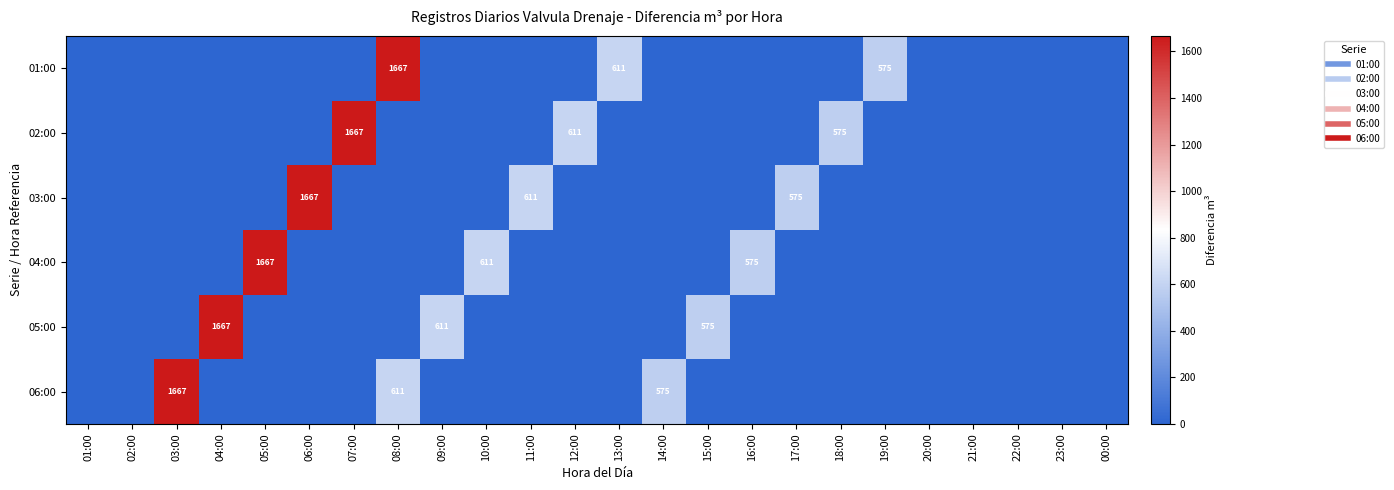

At which label does 06:00 reach its peak?

03:00